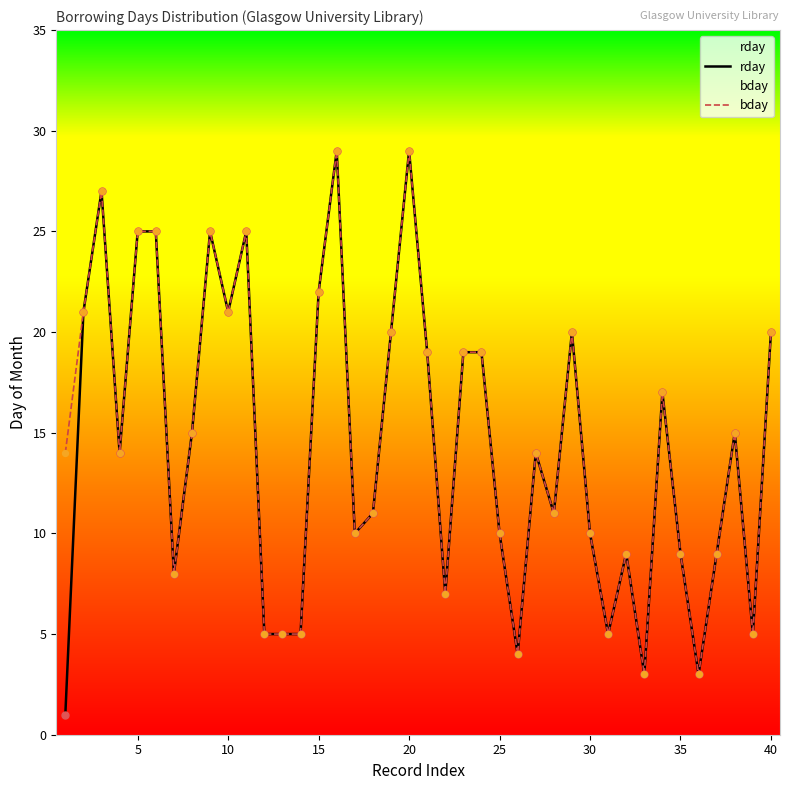

Is the value of bday at 35 greater than the value of rday at 10?

No